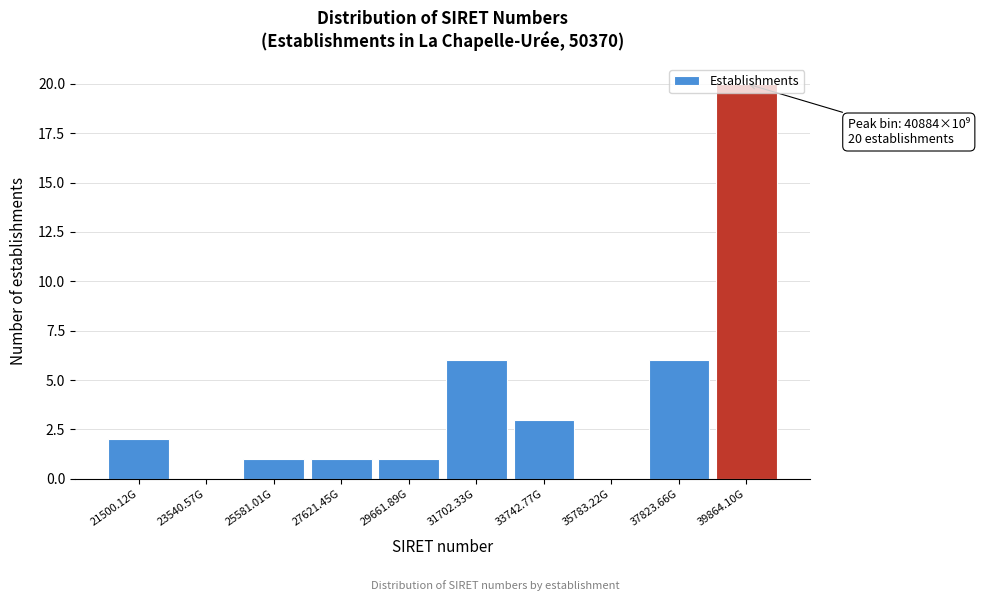

What is the greatest value displayed?

20